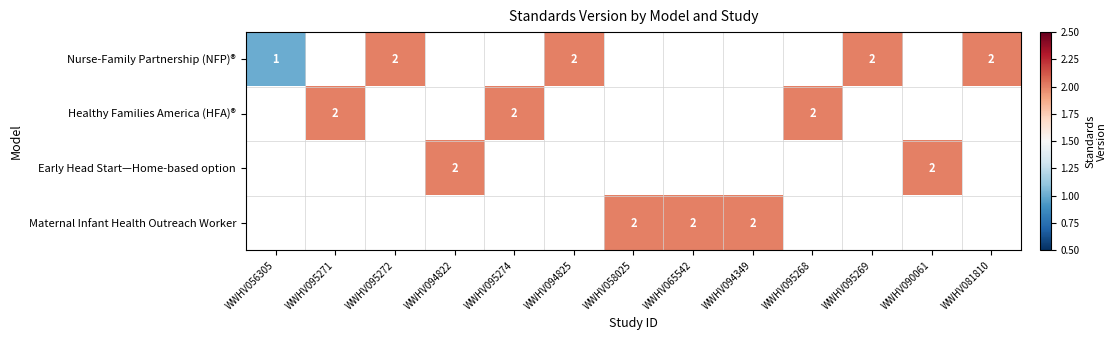

Which category has the highest value across all series?

WWHV095272